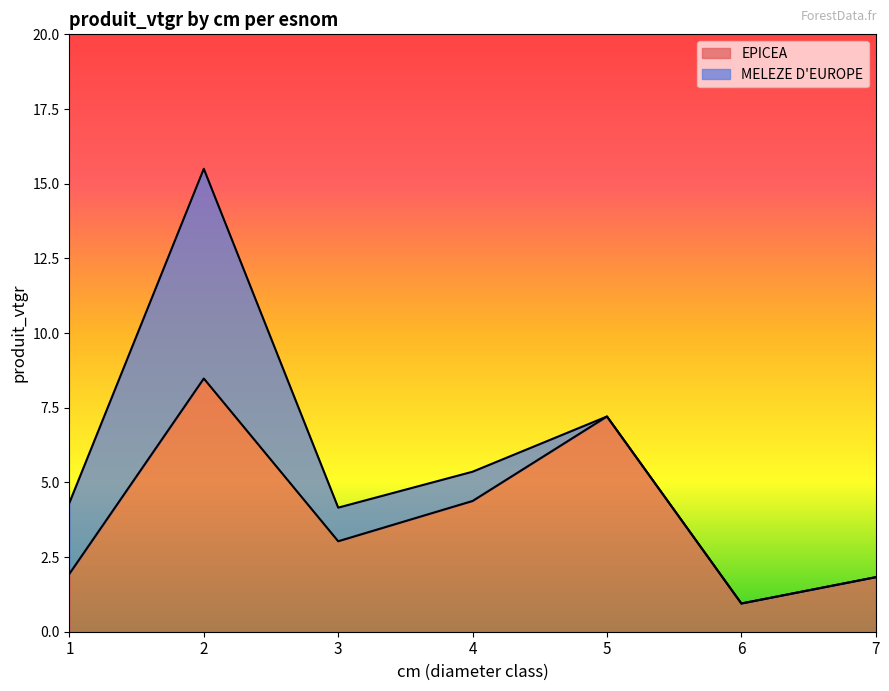

At which category does the chart reach its minimum across all series?

6